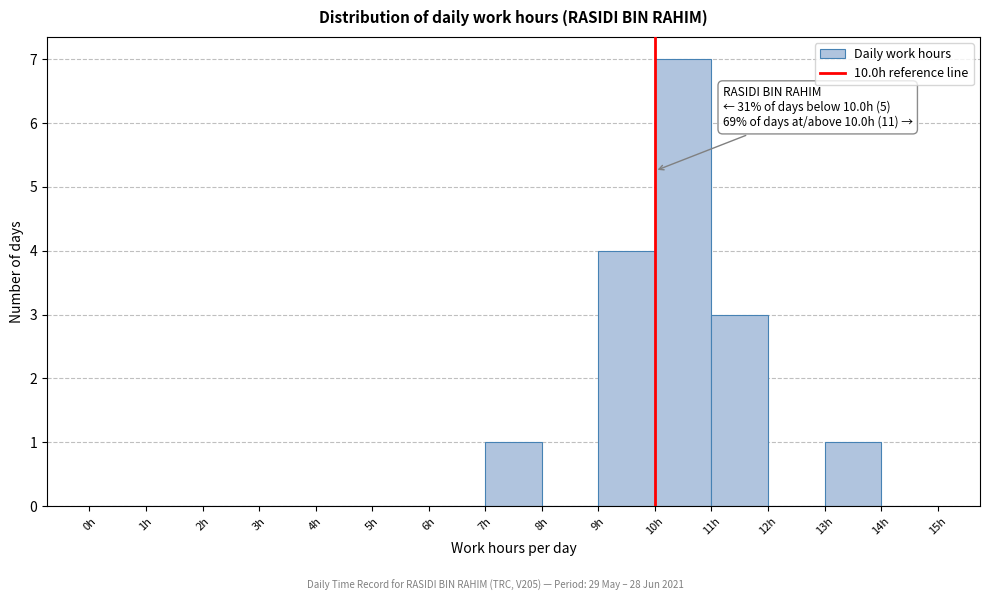

Which range on the x-axis has the tallest bar?

10 to 11